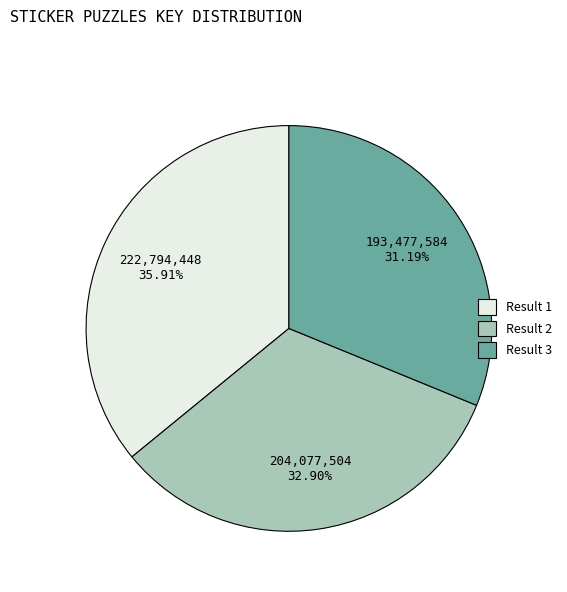

To the nearest percent, what is the difference between the largest and smallest slice percentages?

5%